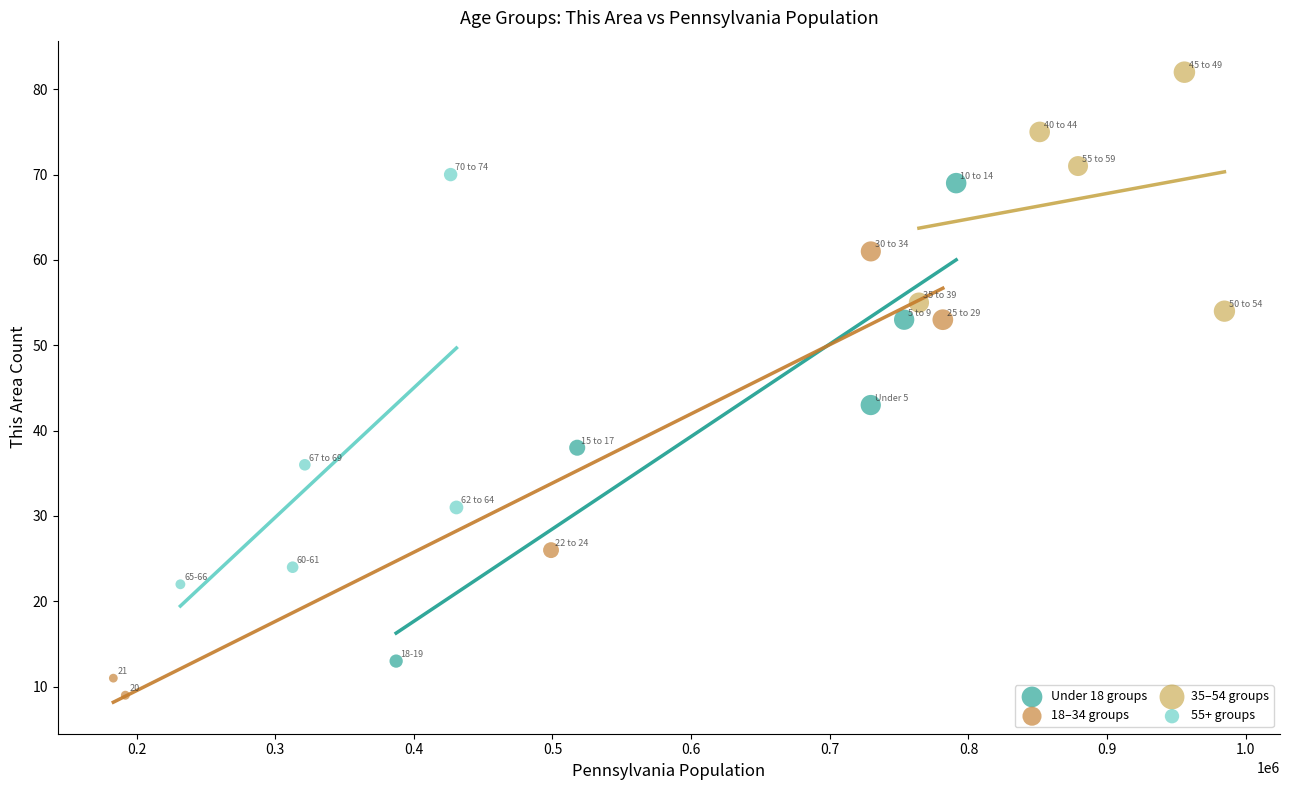

Which series contains the lowest Y value?

18–34 groups